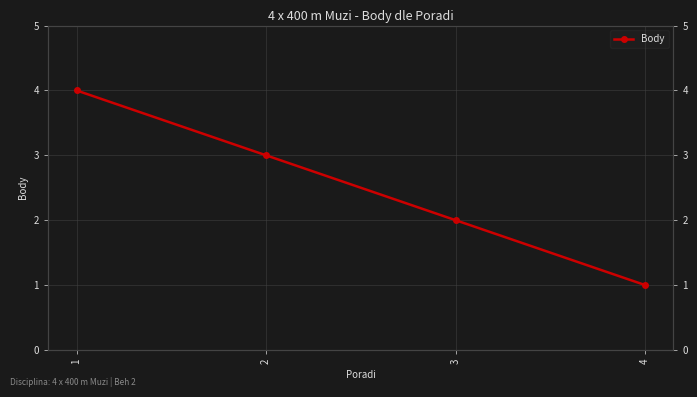

At which category does the chart reach its peak across all series?

1